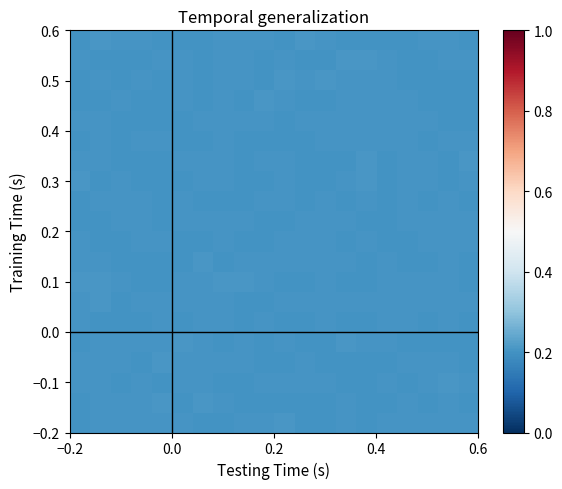

Count the number of data series in this chart.

20